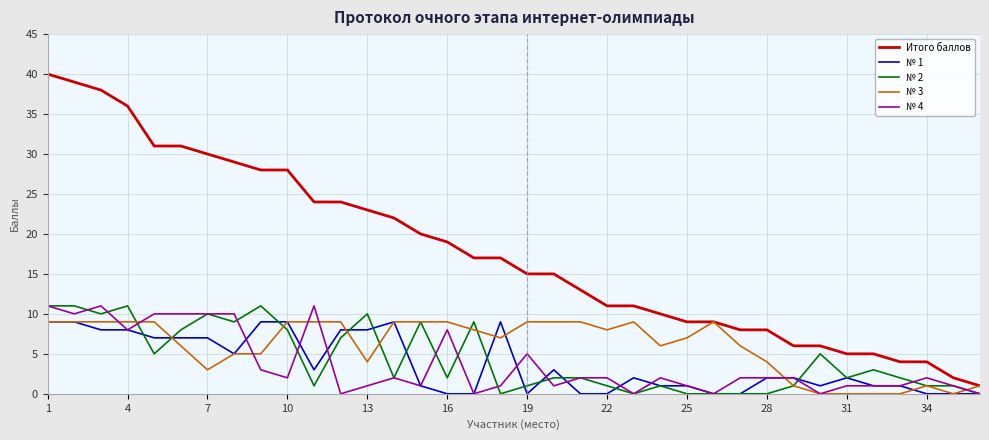

True or false: № 4 and Итого баллов intersect in this chart.

False